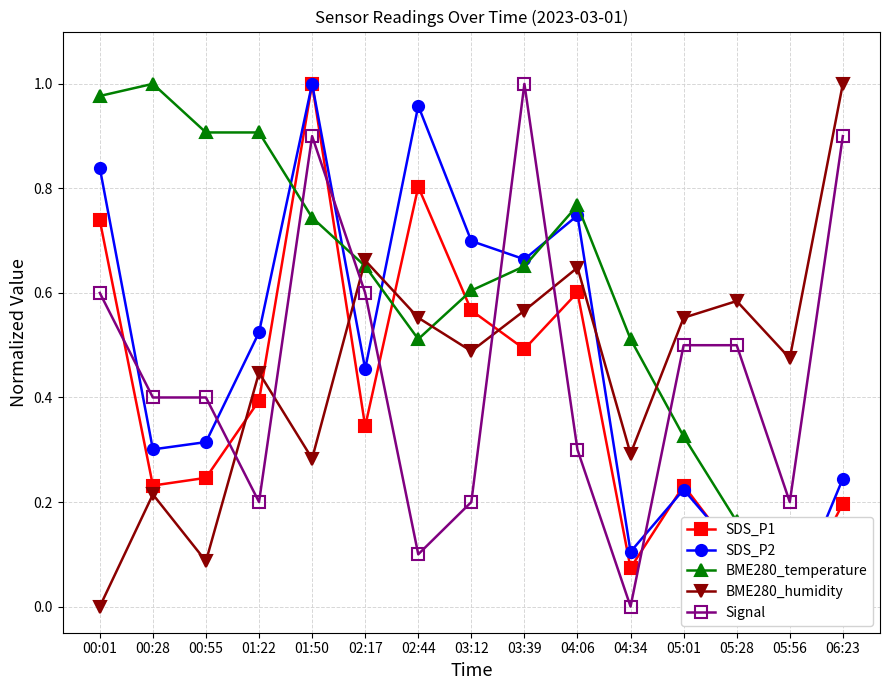

How many interior local peaks does the SDS_P2 series have?

4